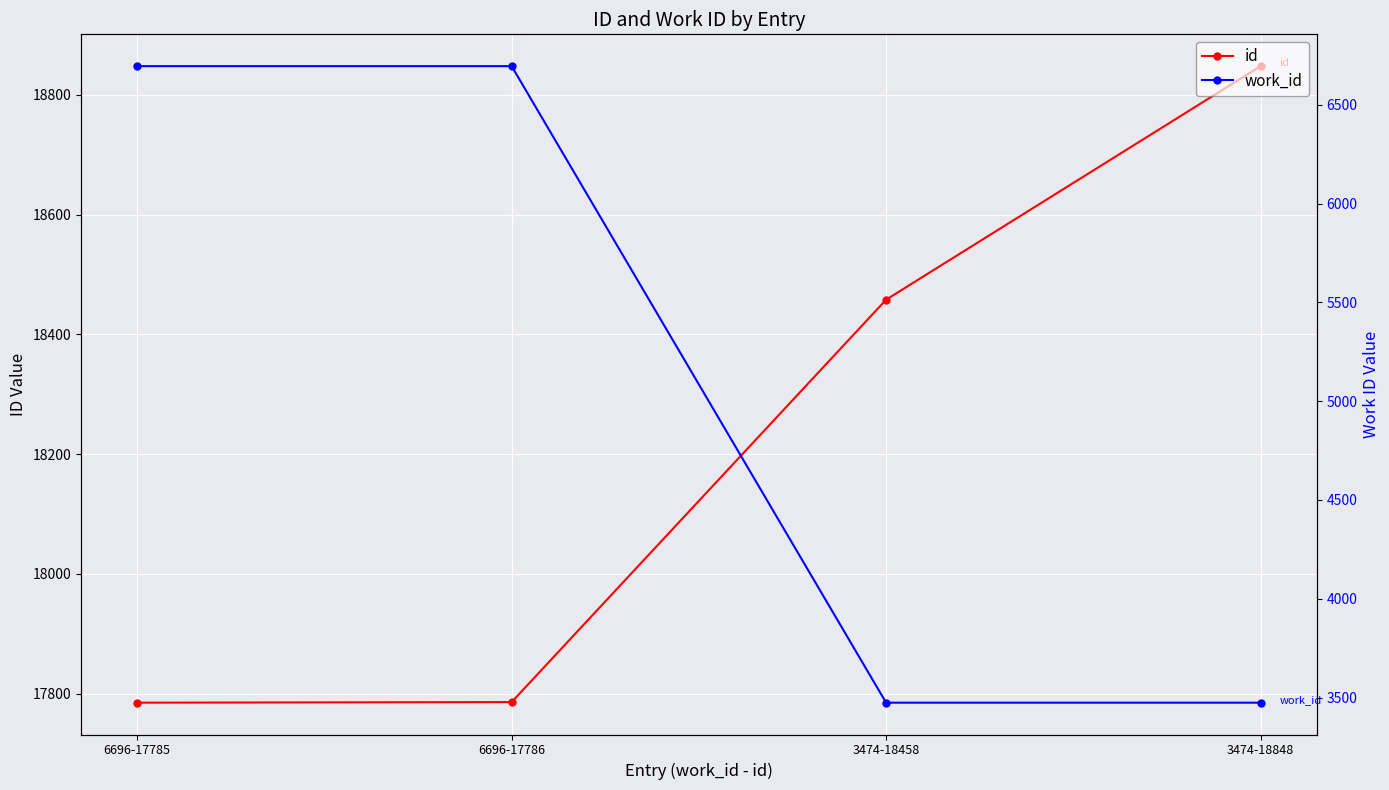

Reading right to left, extract all data points from this chart.

id: 18848	18458	17786	17785
work_id: 3474	3474	6696	6696